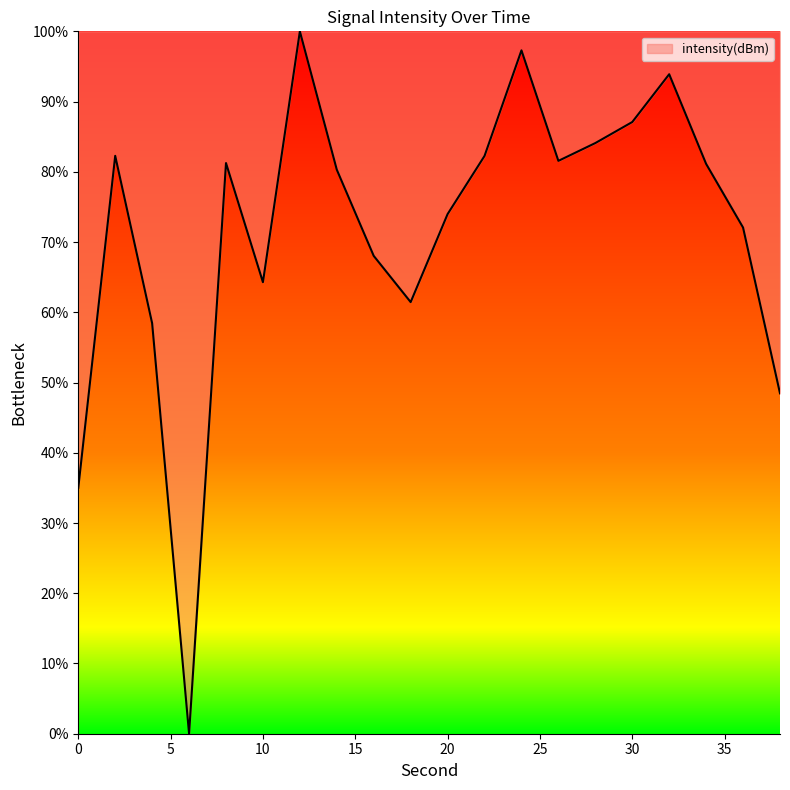

True or false: the data has more than 0 interior local peaks.

True